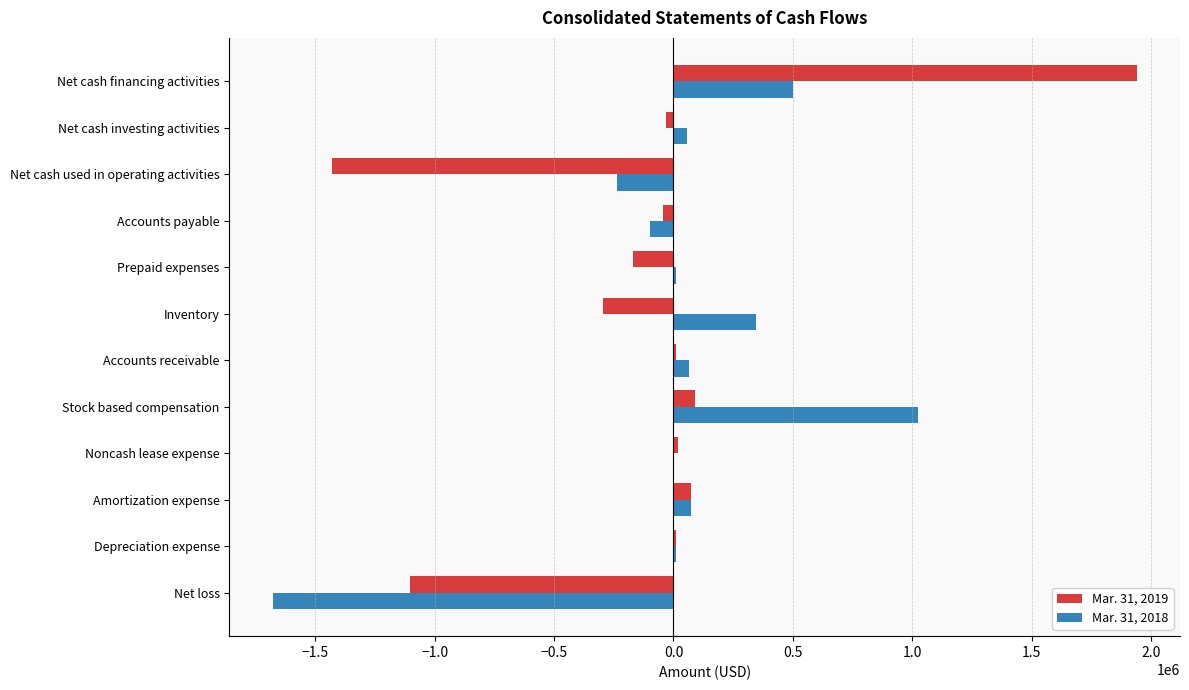

The value of Mar. 31, 2019 at Net cash financing activities is 1940250. True or false?

True